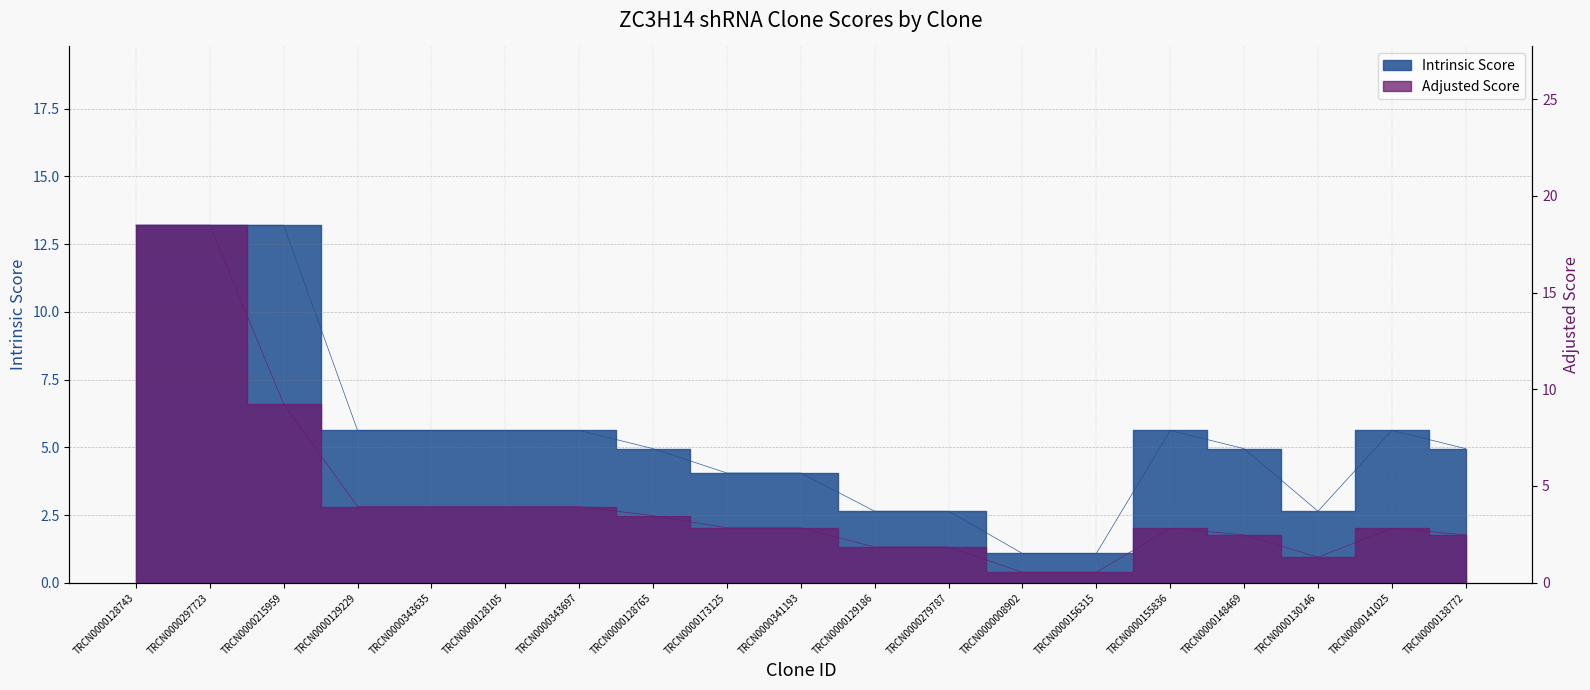

What is the average value of the Adjusted Score series?

4.6